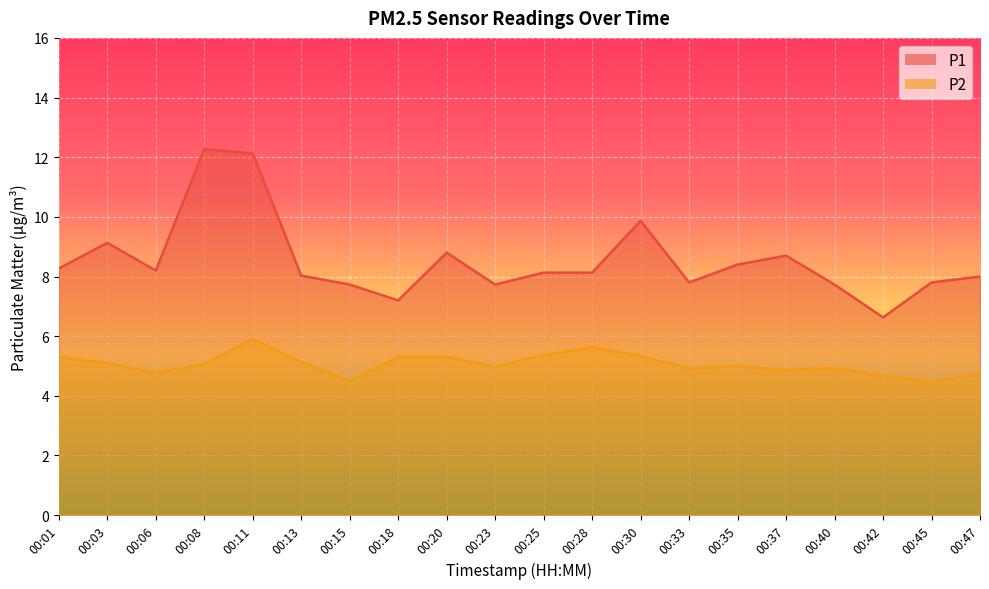

The P1 series shows 13.6 at 00:45. True or false?

False